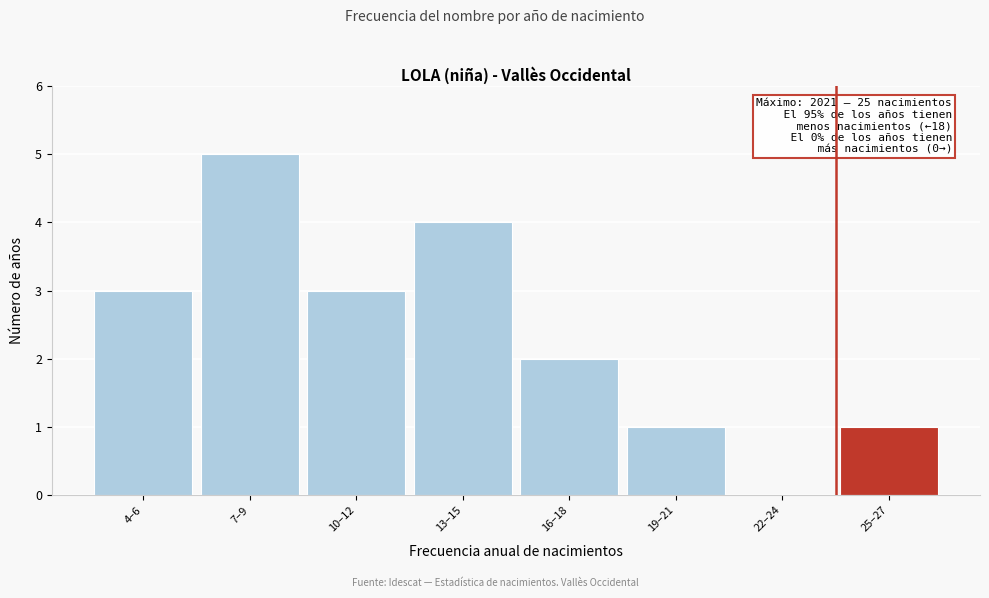

Reading left to right, what are all the values shown in this chart?

4–6=3	7–9=5	10–12=3	13–15=4	16–18=2	19–21=1	22–24=0	25–27=1